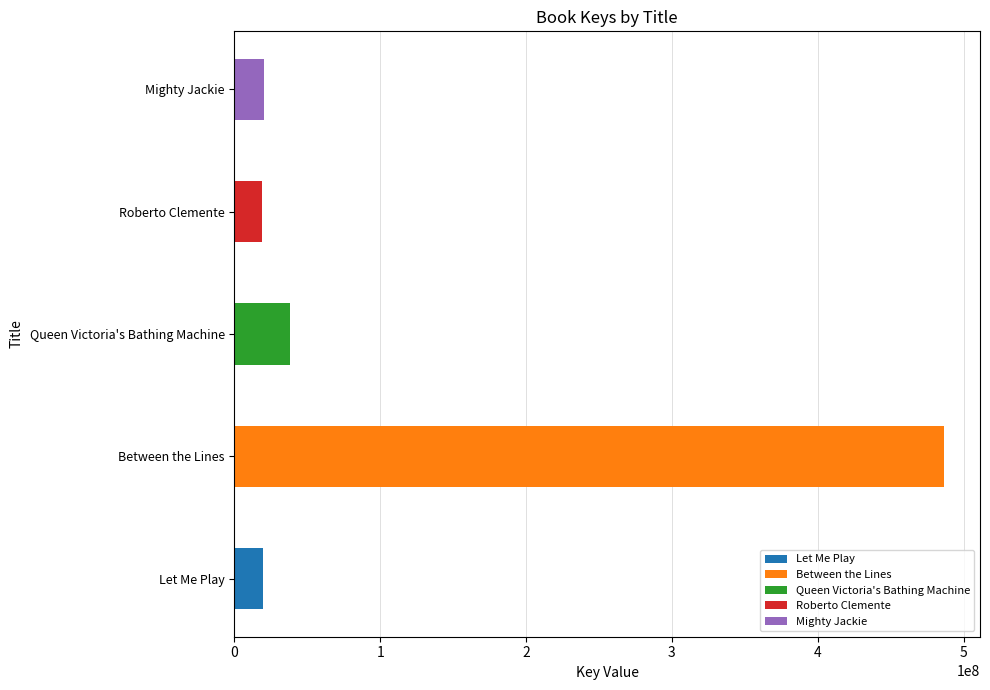

At which category does the chart reach its minimum across all series?

Roberto Clemente